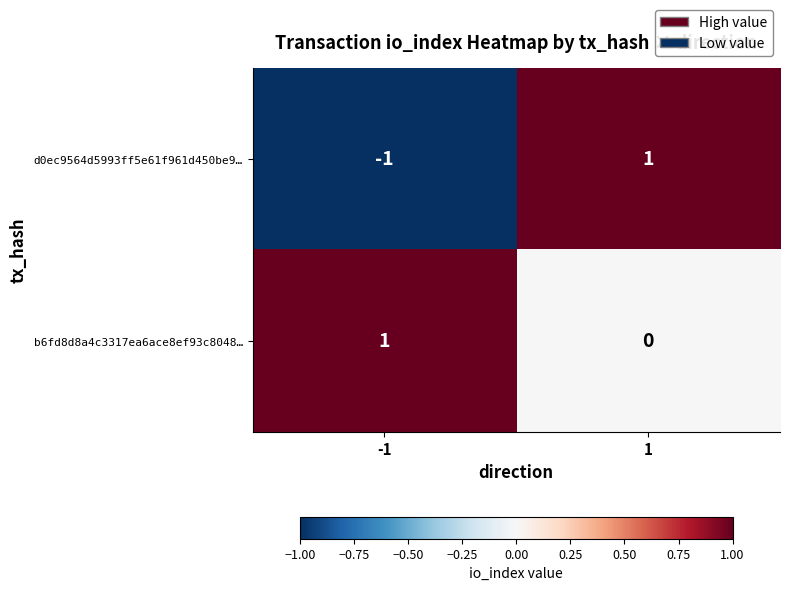

Which series has the largest total across all categories?

b6fd8d8a4c3317ea6ace8ef93c8048…